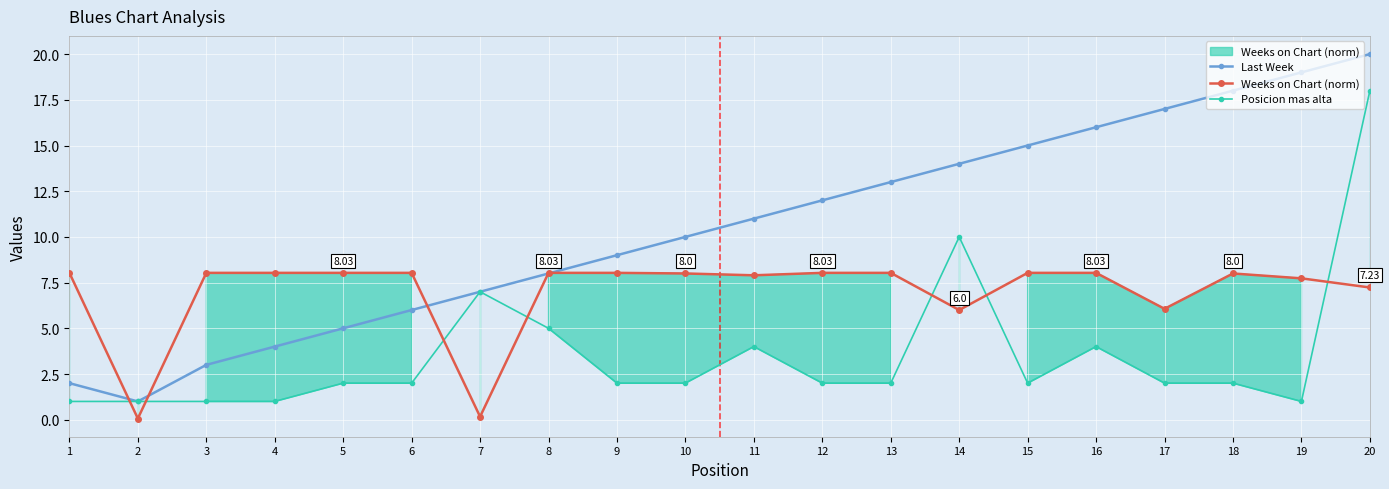

What is the maximum value for Last Week?

20.0